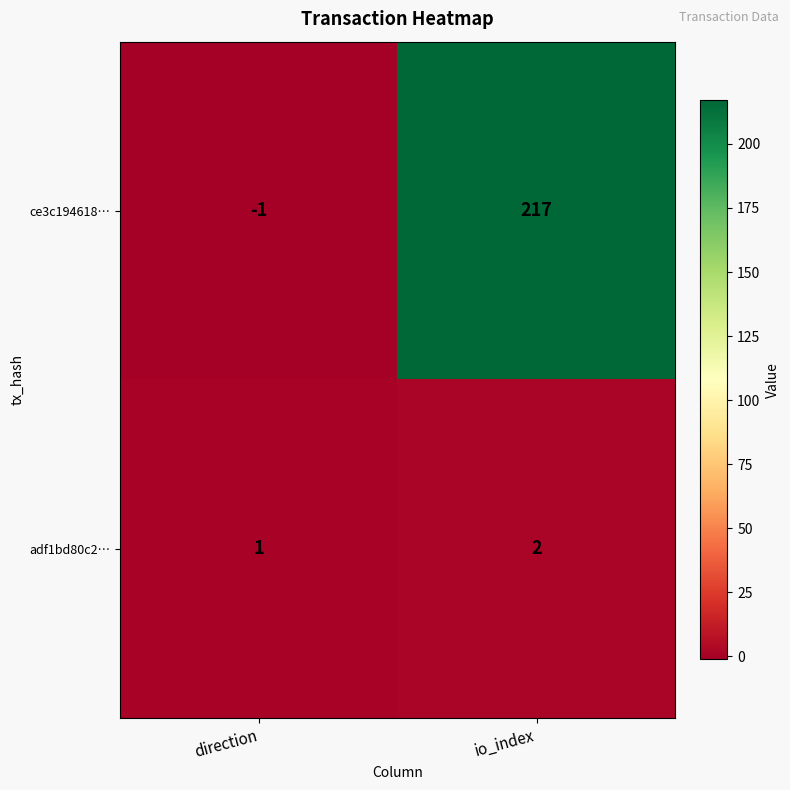

Rank the series by their maximum value, from lowest to highest.

adf1bd80c2…, ce3c194618…